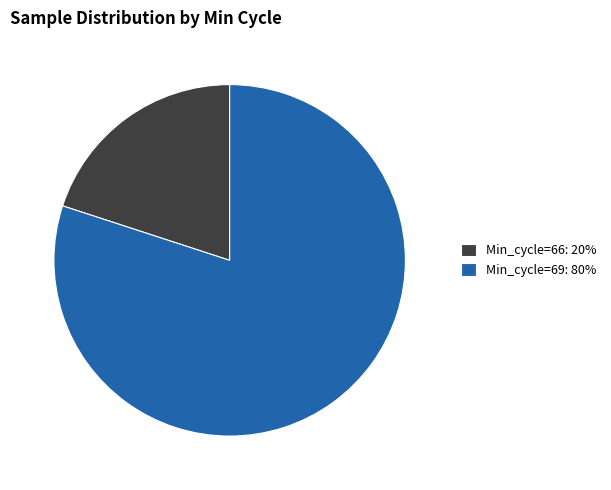

How many segments does this pie chart have?

2